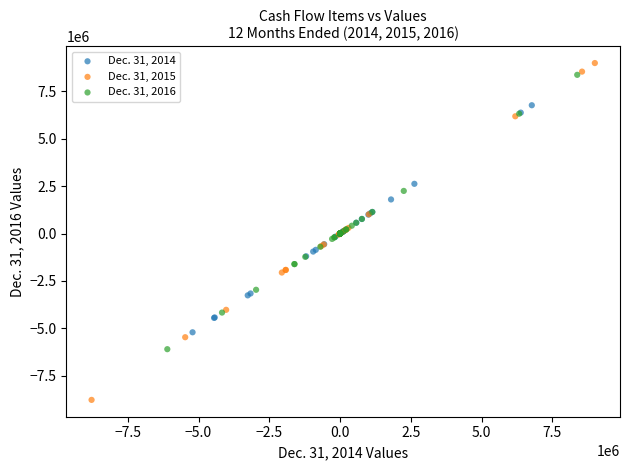

Which series has the largest Y range (max minus min)?

Dec. 31, 2015